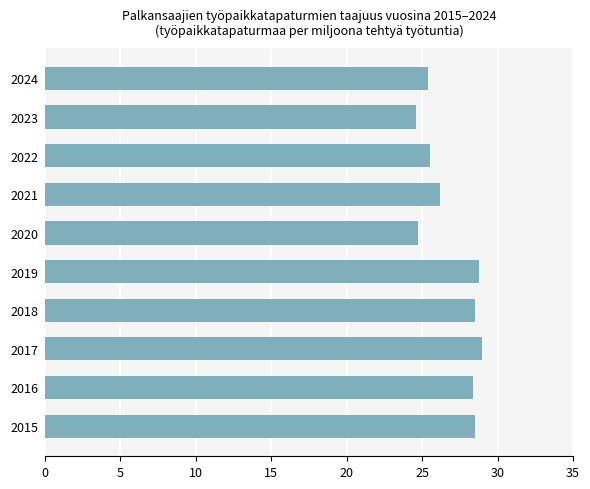

Does the chart contain stacked bars?

No